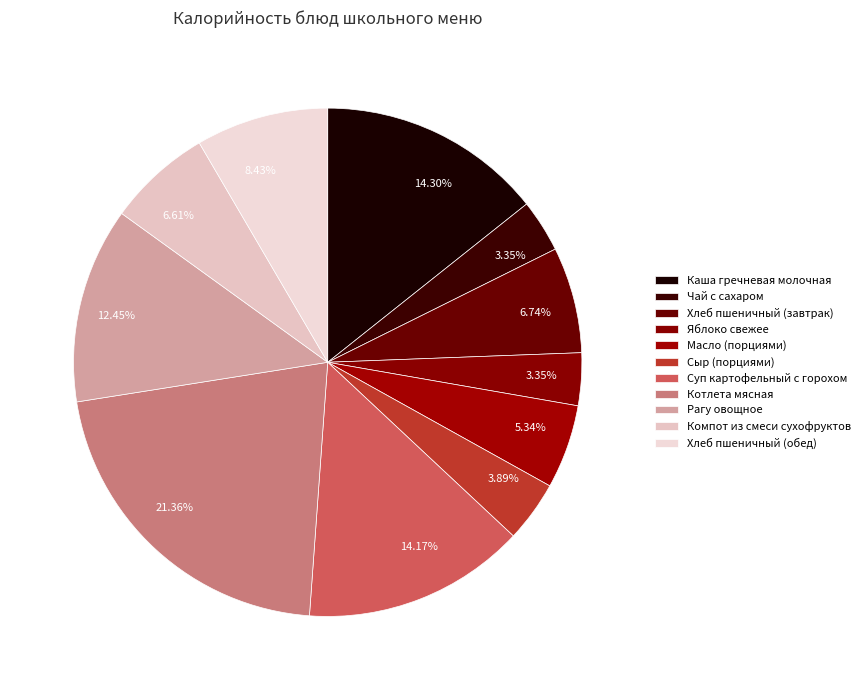

True or false: Хлеб пшеничный (обед) accounts for 8% of the total.

True